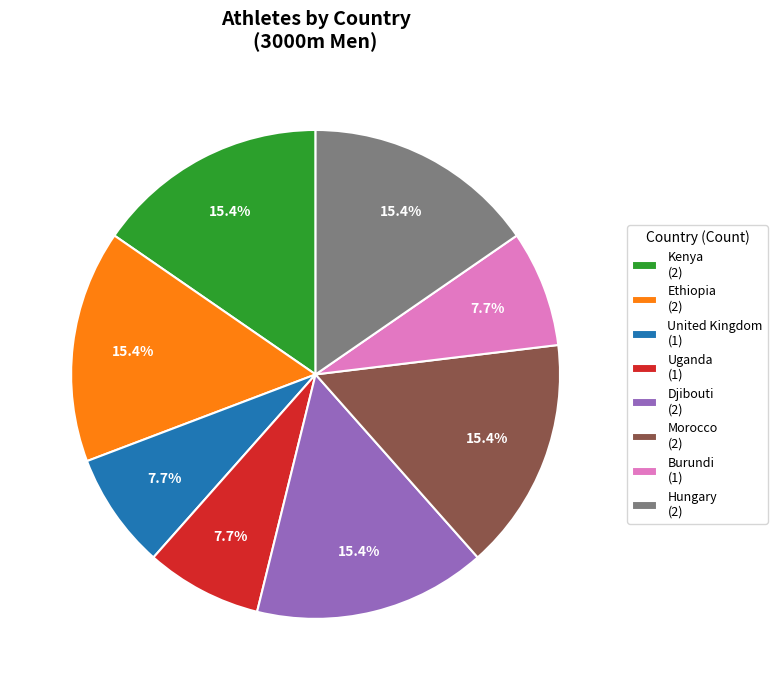

Do Burundi (1) and Hungary (2) together represent more than half of the pie?

No